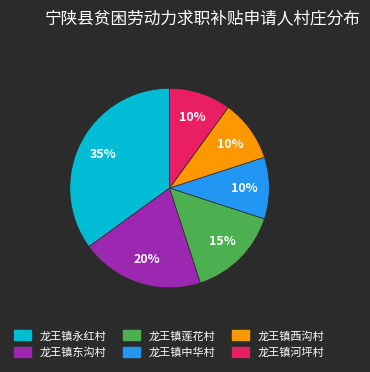

Is there any slice that represents more than half of the pie?

No